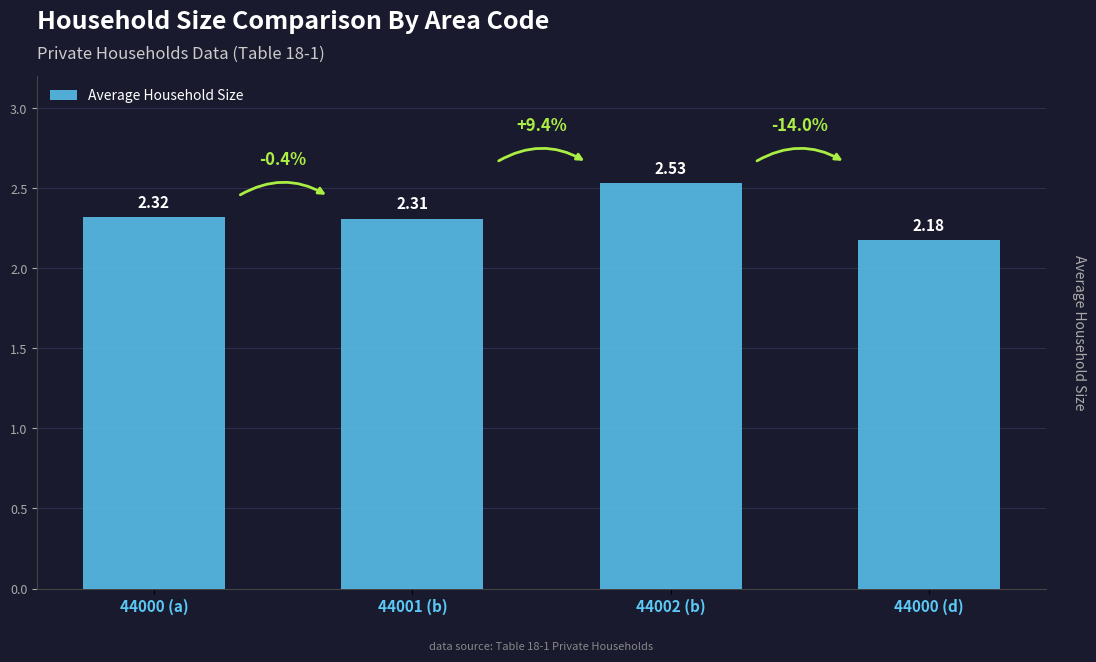

What is the sum of the values at 44000 (d) and 44002 (b)?

4.7